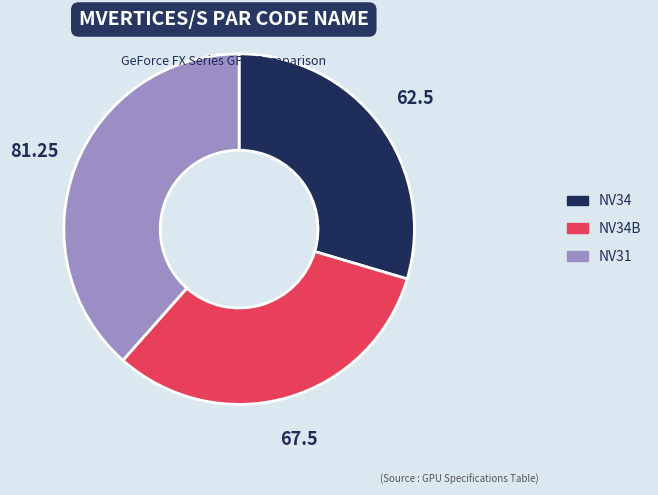

Does any single category account for the majority?

No